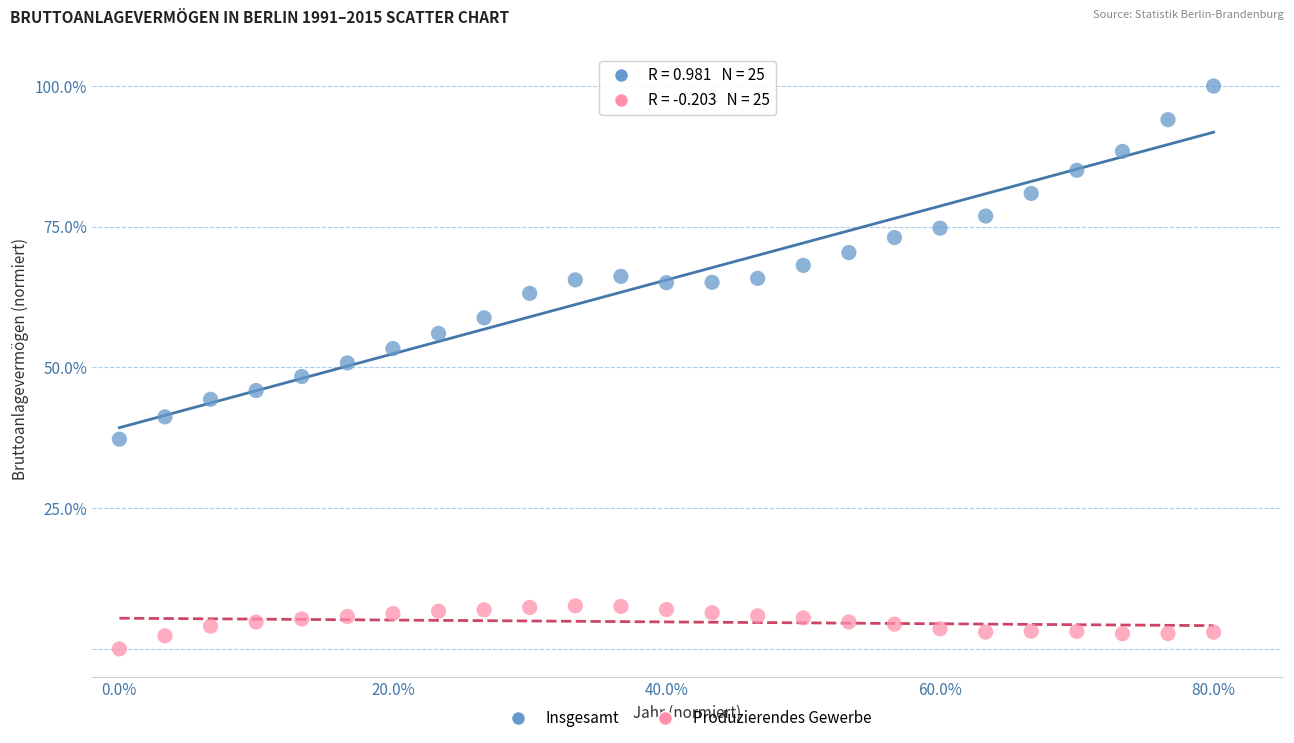

Across all data points, what is the range of X values (max minus min)?

80.0